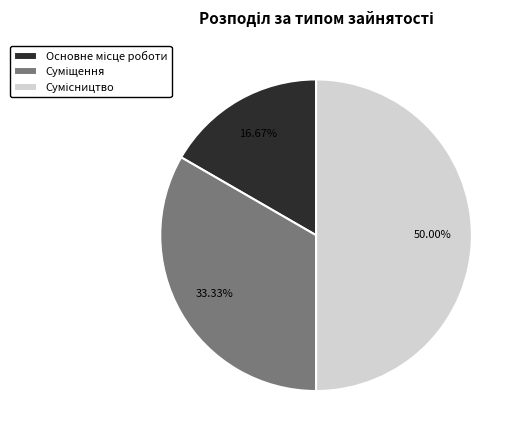

How many segments does this pie chart have?

3